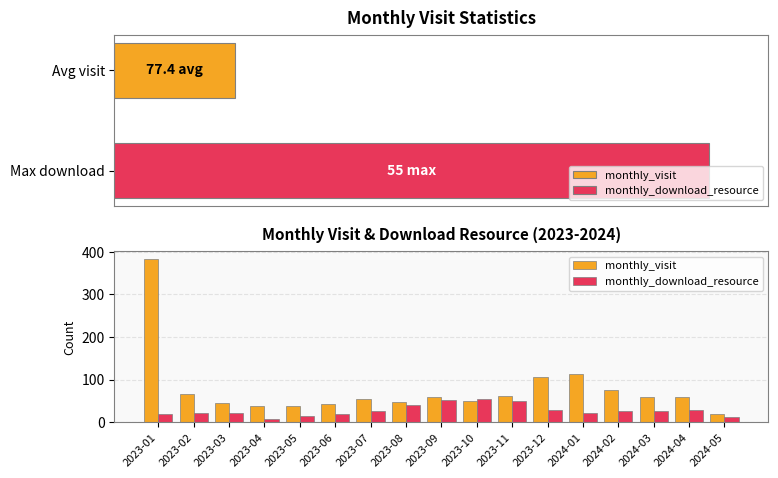

What is the approximate value of monthly_download_resource at 2023-05, to the nearest 10?

10